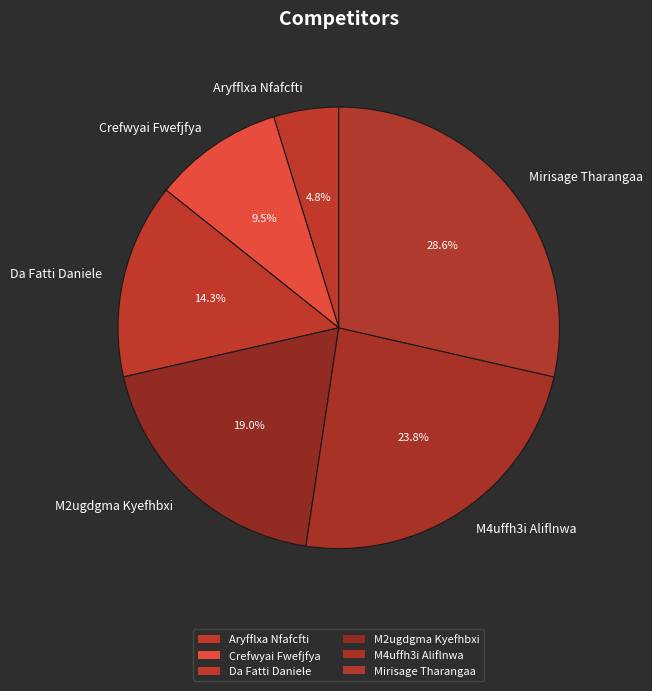

How many segments does this pie chart have?

6